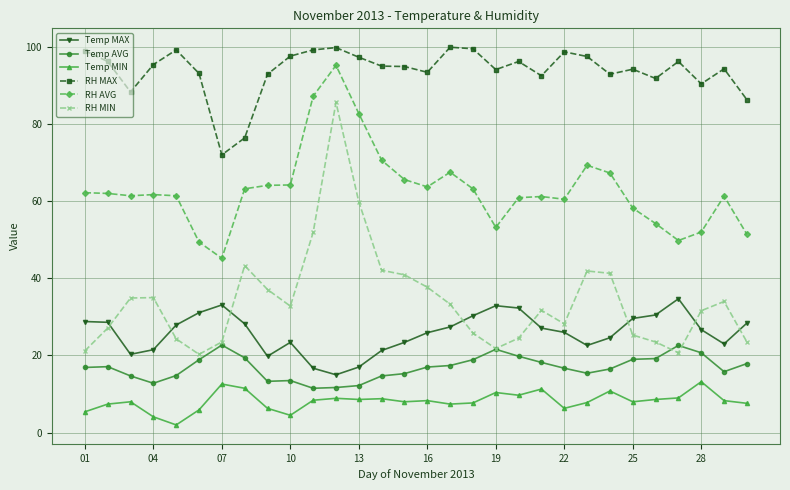

What is the highest value of the RH MAX series?

99.9